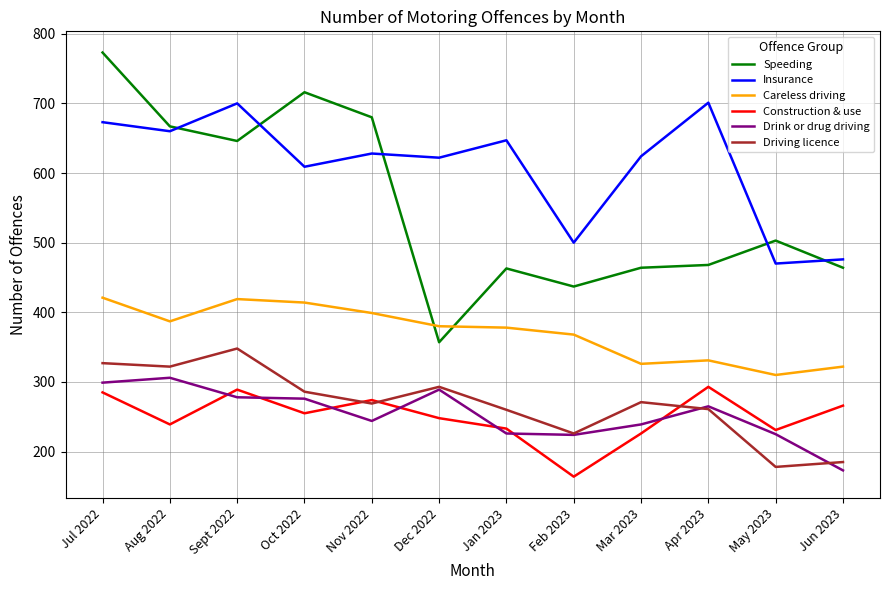

In Careless driving, how many points are lower than both neighbors (excluding endpoints)?

3